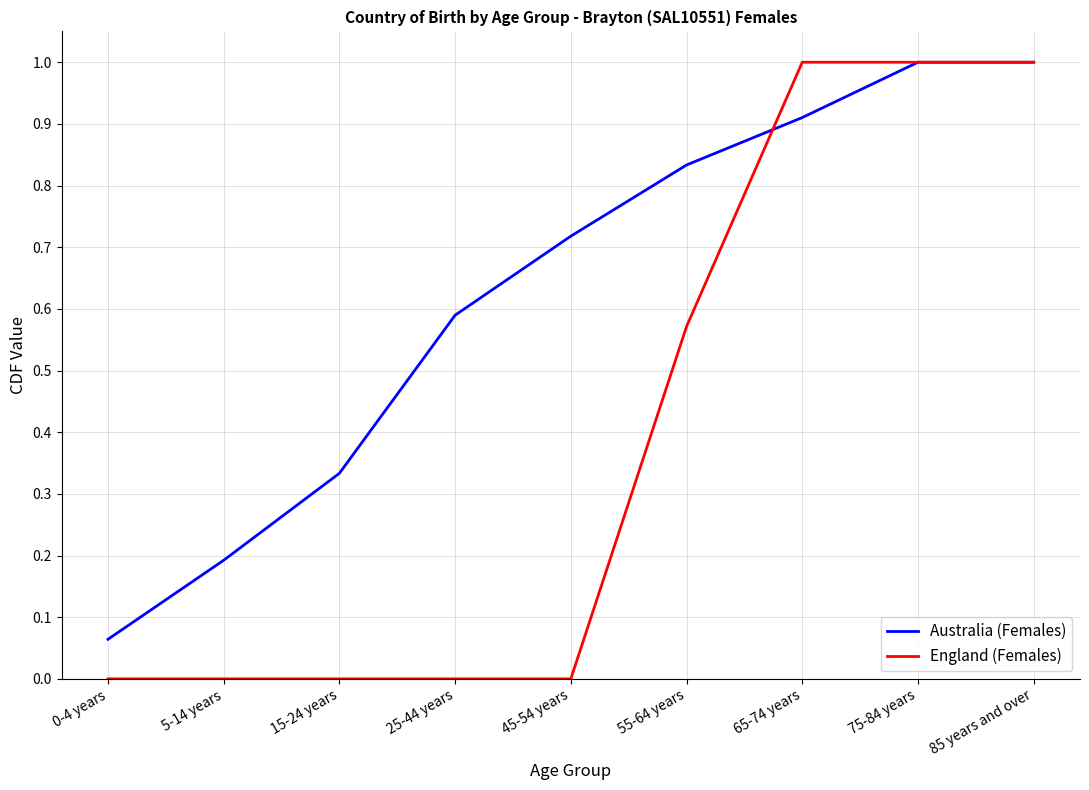

What is the average value of the England (Females) series?

0.4